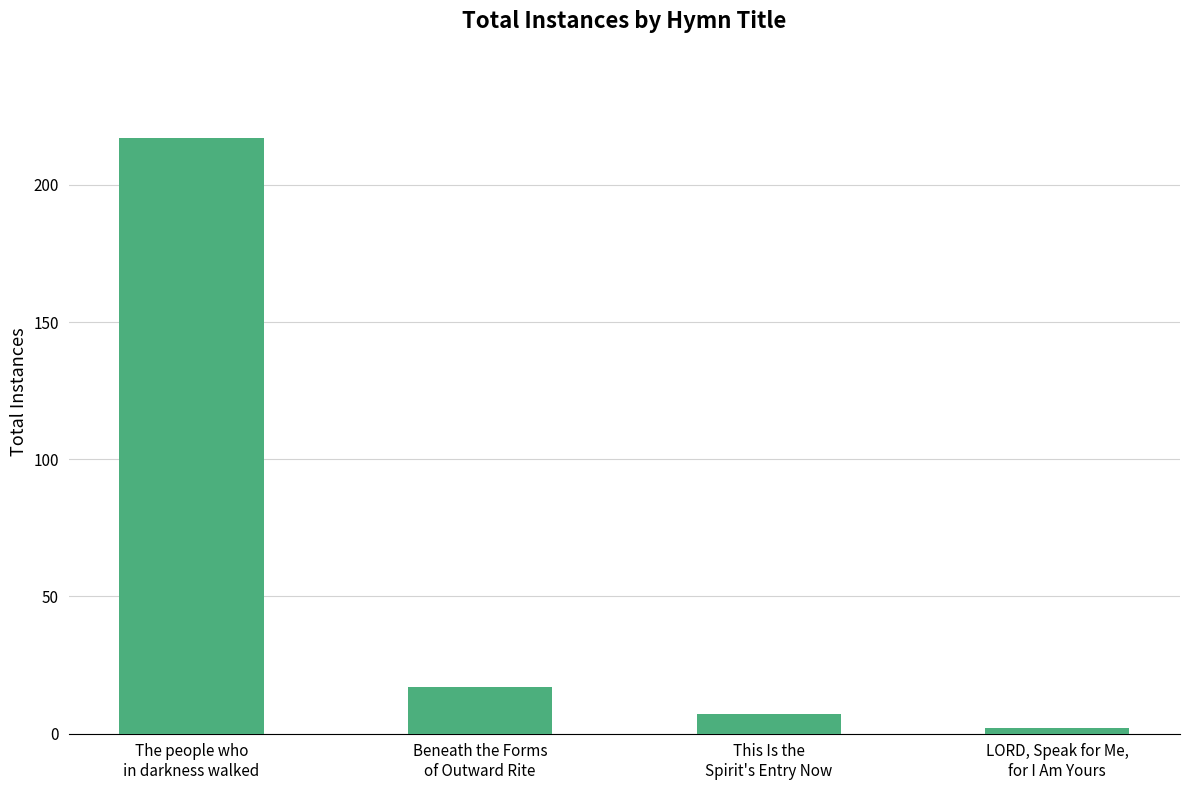

Between The people who
in darkness walked and Beneath the Forms
of Outward Rite, which is larger?

The people who
in darkness walked